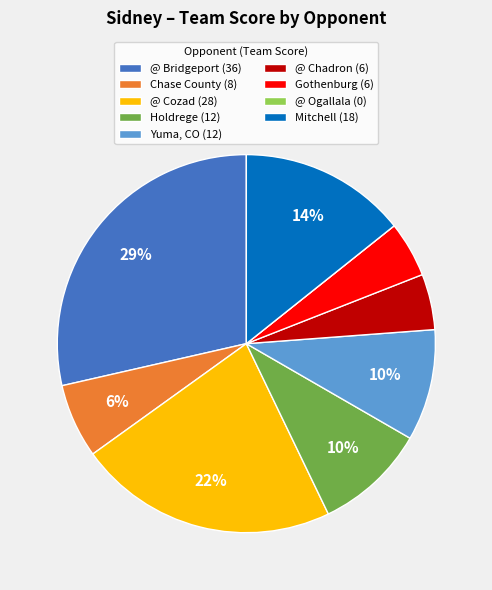

Do Yuma, CO (12) and Gothenburg (6) together represent more than half of the pie?

No